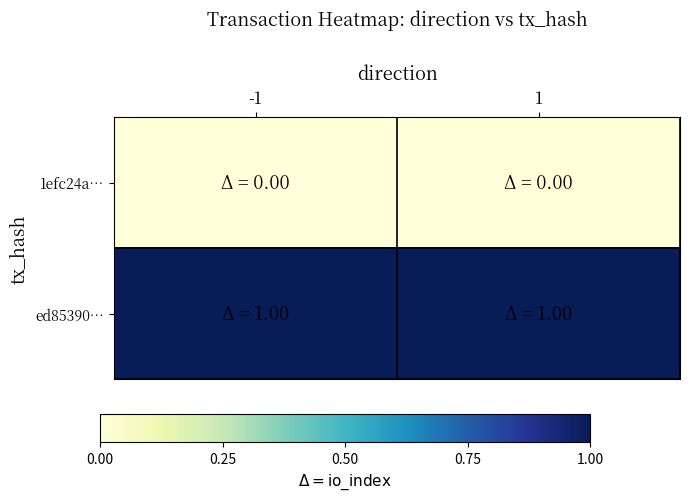

At -1, list the series in order from smallest to largest.

1efc24a…, ed85390…